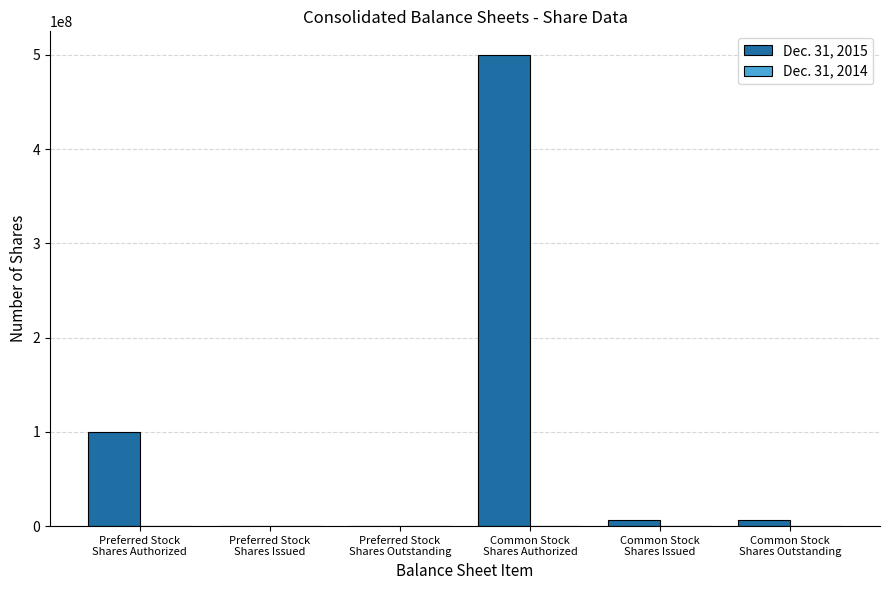

Which series has the largest total across all categories?

Dec. 31, 2015